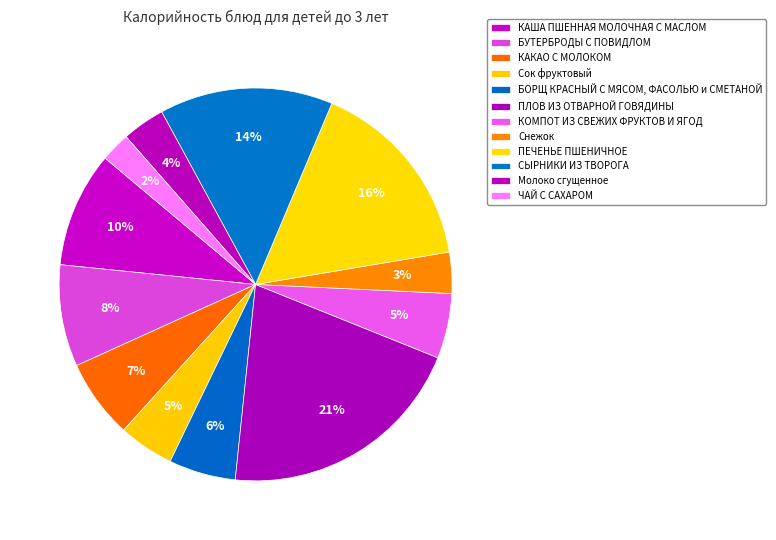

What percentage do БОРЩ КРАСНЫЙ С МЯСОМ, ФАСОЛЬЮ и СМЕТАНОЙ and КОМПОТ ИЗ СВЕЖИХ ФРУКТОВ И ЯГОД together represent?

10.9%